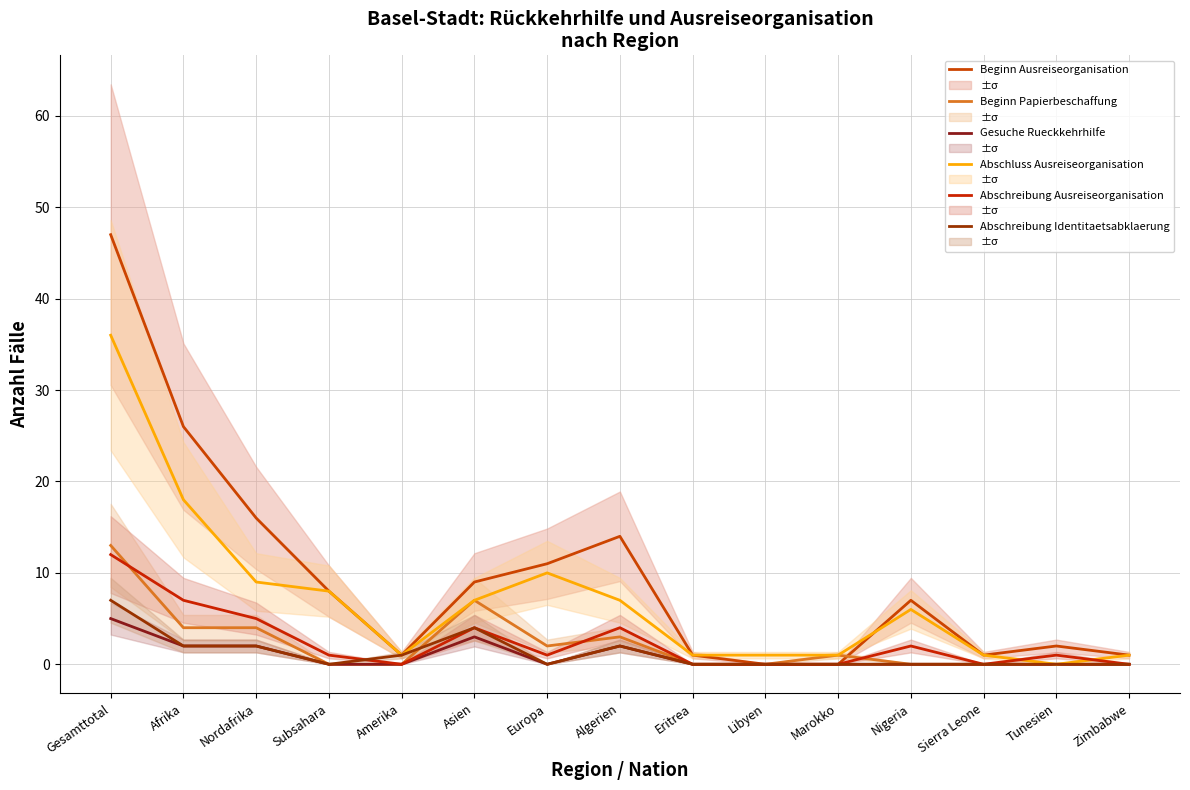

What is the difference between the second highest and second lowest values in the Abschreibung Identitaetsabklaerung series?

4